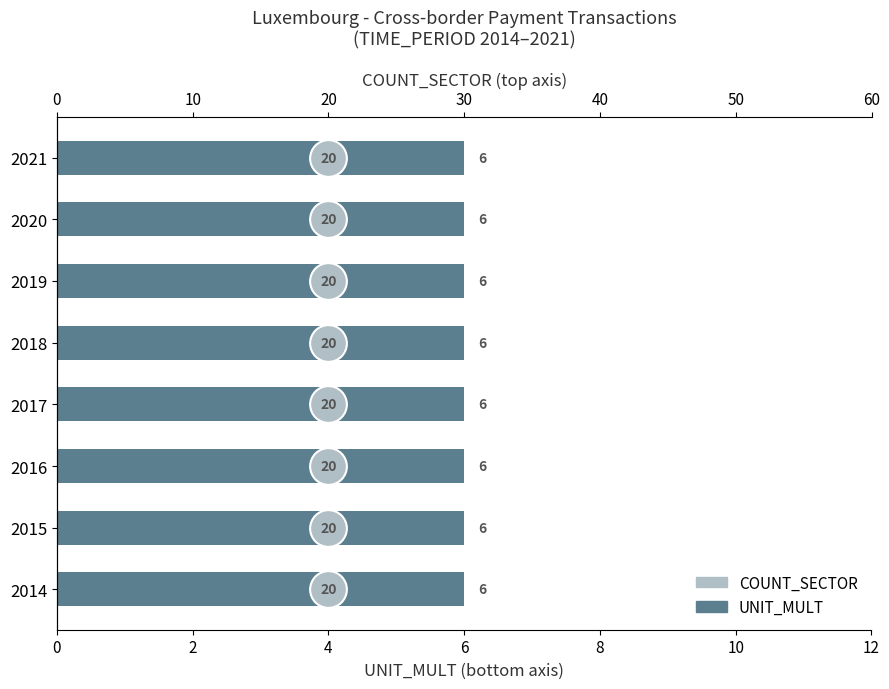

Is the value of UNIT_MULT at 2 greater than the value of COUNT_SECTOR at 2?

No